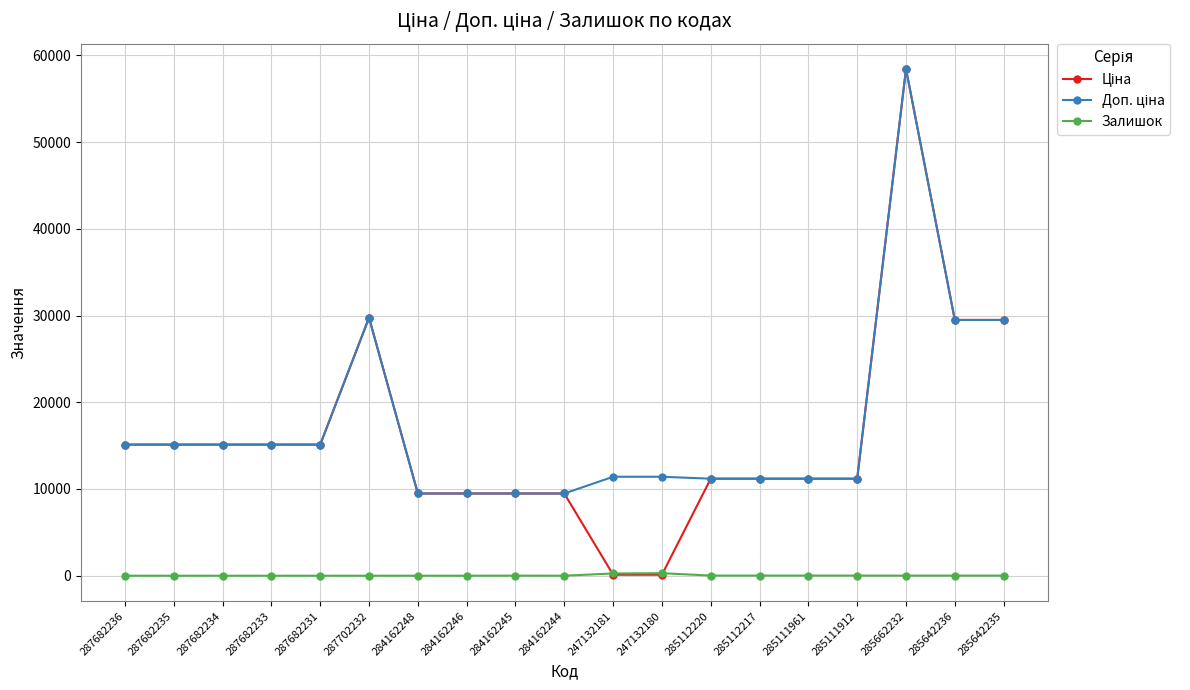

True or false: Залишок has a value of 15.0 at 285111912.

True